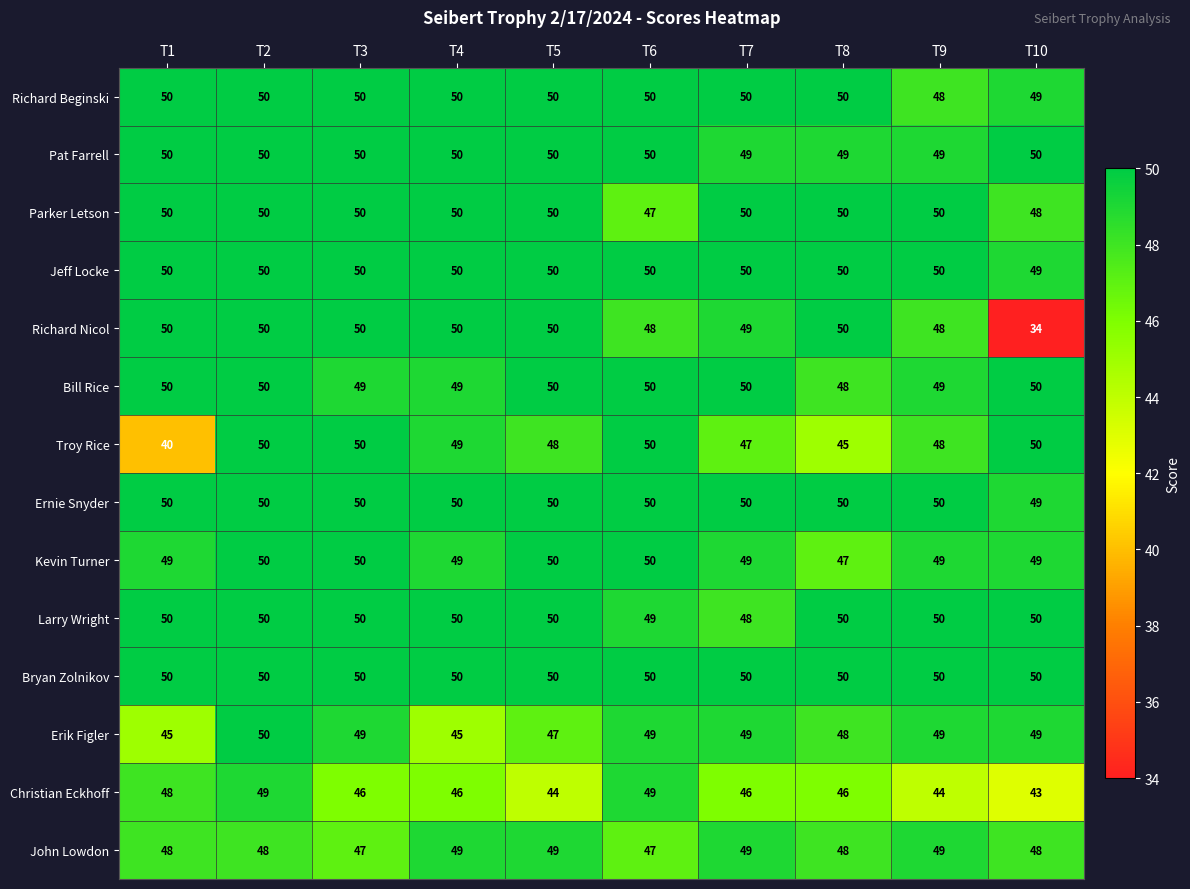

How many Parker Letson values are between 50 and 51?

8